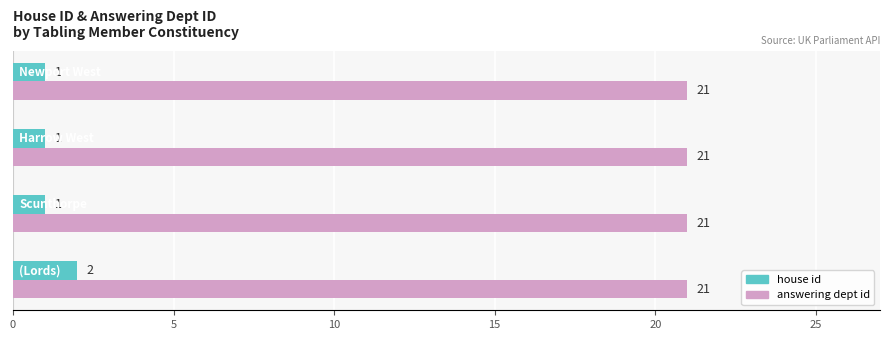

Which series has the largest total across all categories?

answering dept id